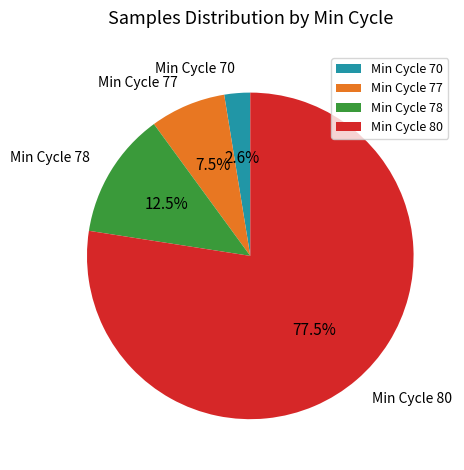

Combined, do Min Cycle 70 and Min Cycle 80 account for over 50%?

Yes